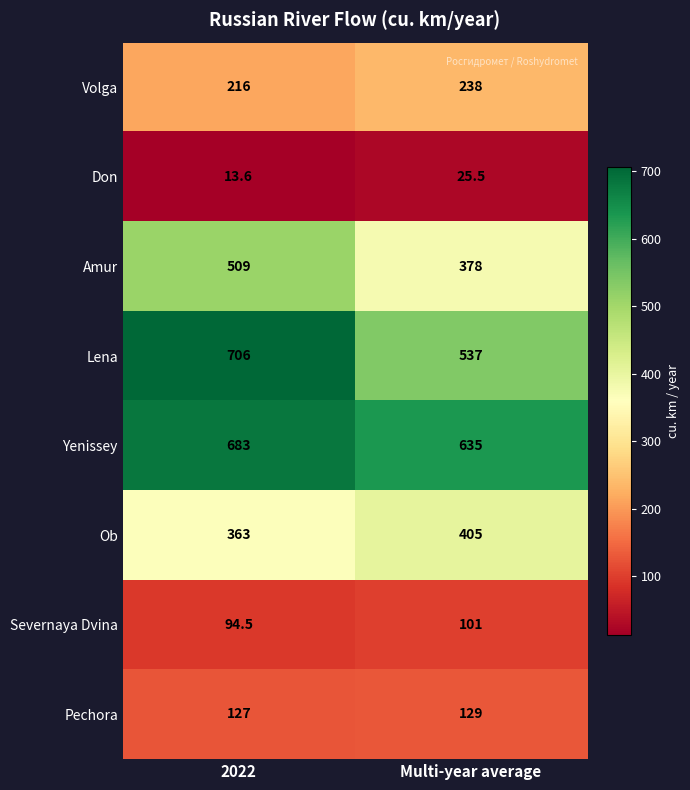

How many distinct data groups are displayed?

8